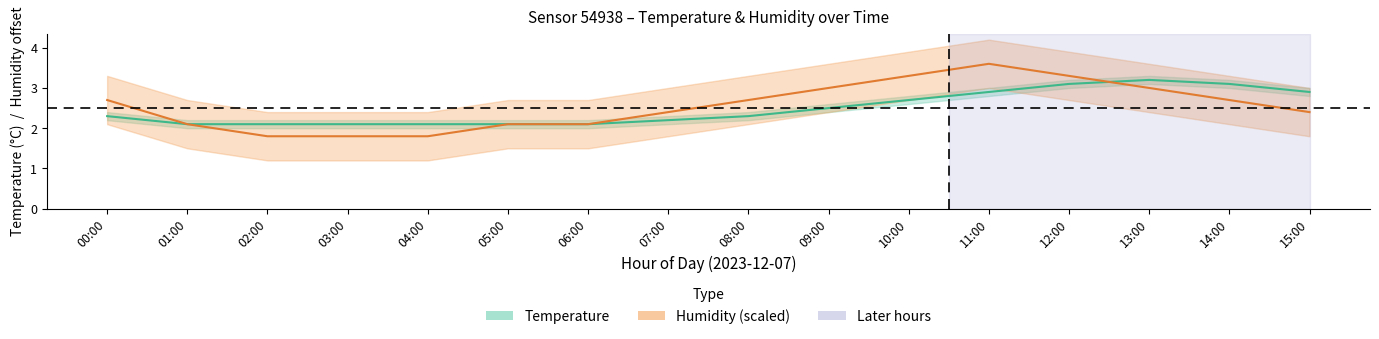

Reading left to right, list all the values displayed in this chart.

Temperature (°C): 00:00=2.3	01:00=2.1	02:00=2.1	03:00=2.1	04:00=2.1	05:00=2.1	06:00=2.1	07:00=2.2	08:00=2.3	09:00=2.5	10:00=2.7	11:00=2.9	12:00=3.1	13:00=3.2	14:00=3.1	15:00=2.9
Humidity (%) × scale: 00:00=2.7	01:00=2.1	02:00=1.8	03:00=1.8	04:00=1.8	05:00=2.1	06:00=2.1	07:00=2.4	08:00=2.7	09:00=3.0	10:00=3.3	11:00=3.6	12:00=3.3	13:00=3.0	14:00=2.7	15:00=2.4